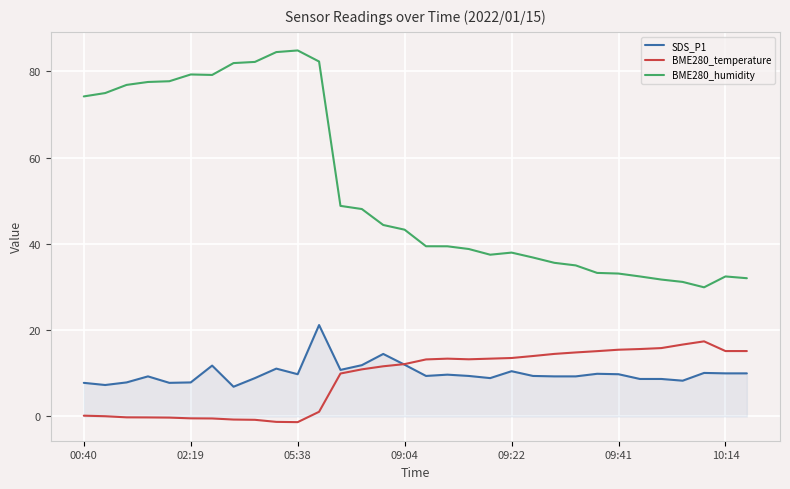

What is the maximum value for SDS_P1?

21.2